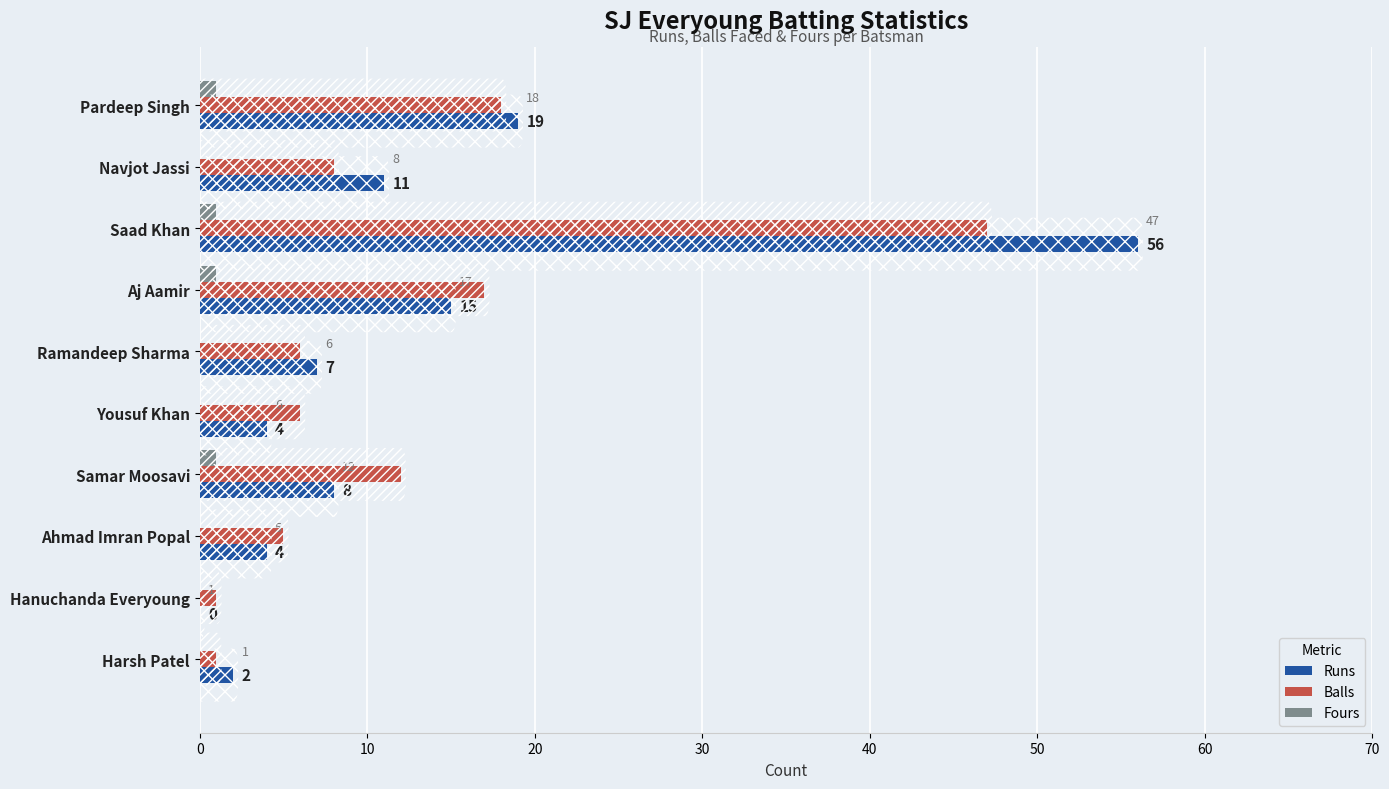

What is the sum of all Fours values?

4